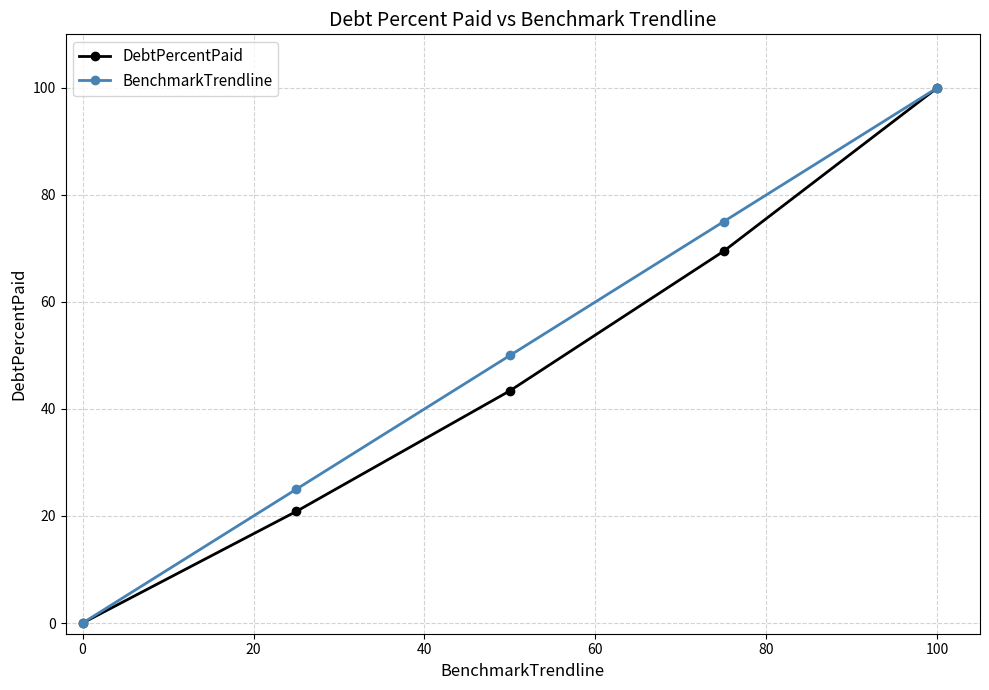

What is the average value of the DebtPercentPaid series?

46.7